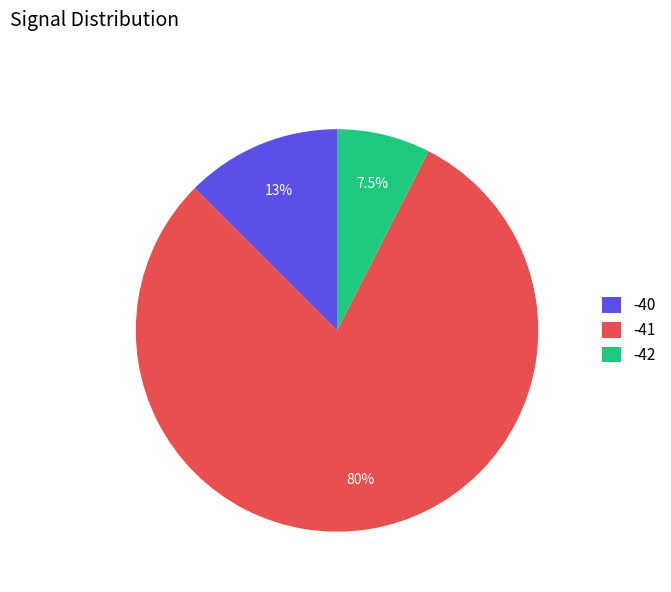

Does any single category account for the majority?

Yes